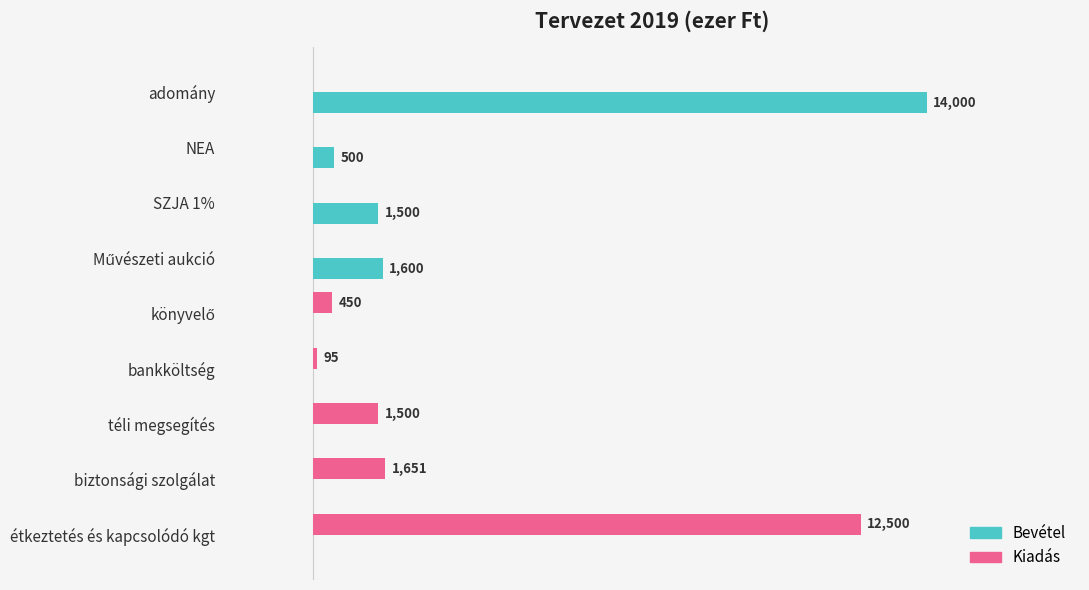

What are all the series names shown in the legend?

Bevétel, Kiadás